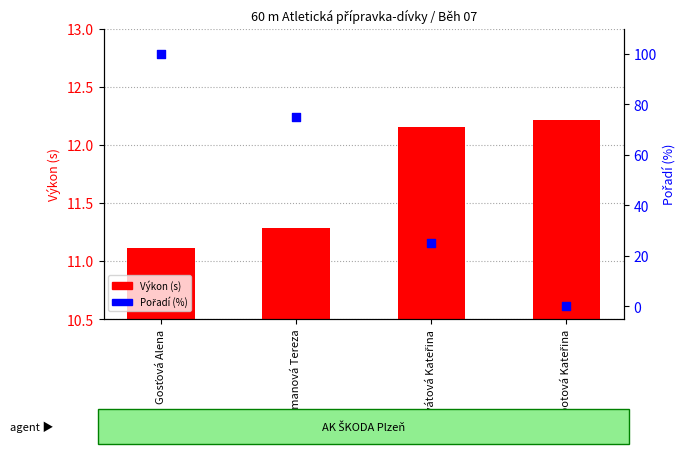

Which series has the widest spread of Y values?

Pořadí (%)